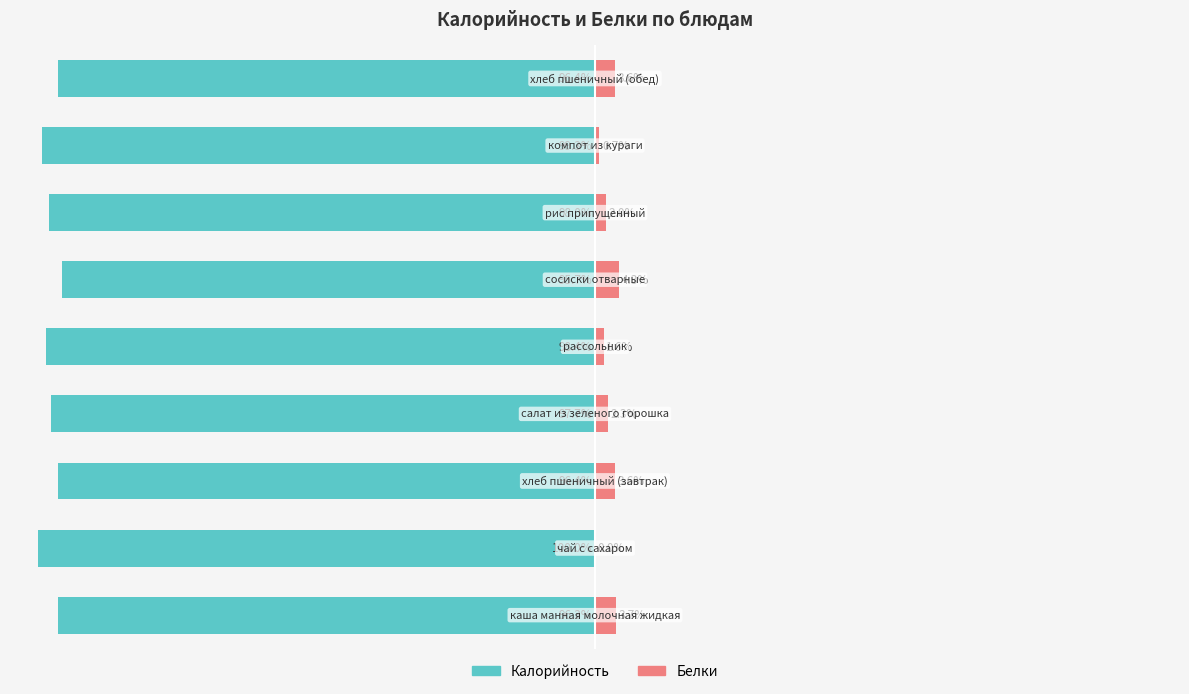

The Белки series shows 6.1 at 5. True or false?

False